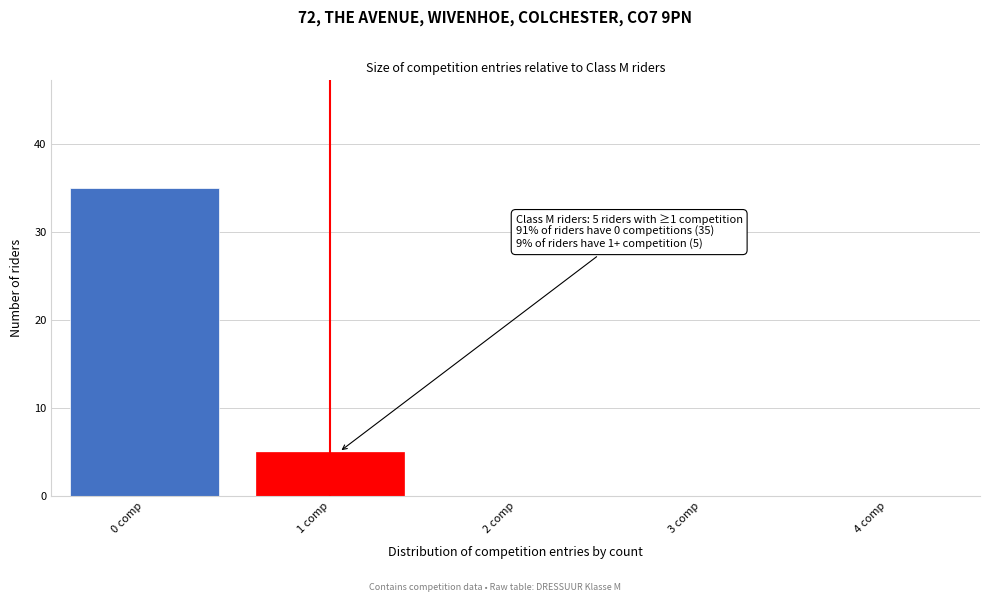

Reading left to right, transcribe all the data shown in this chart.

0 comp=35	1 comp=5	2 comp=0	3 comp=0	4 comp=0